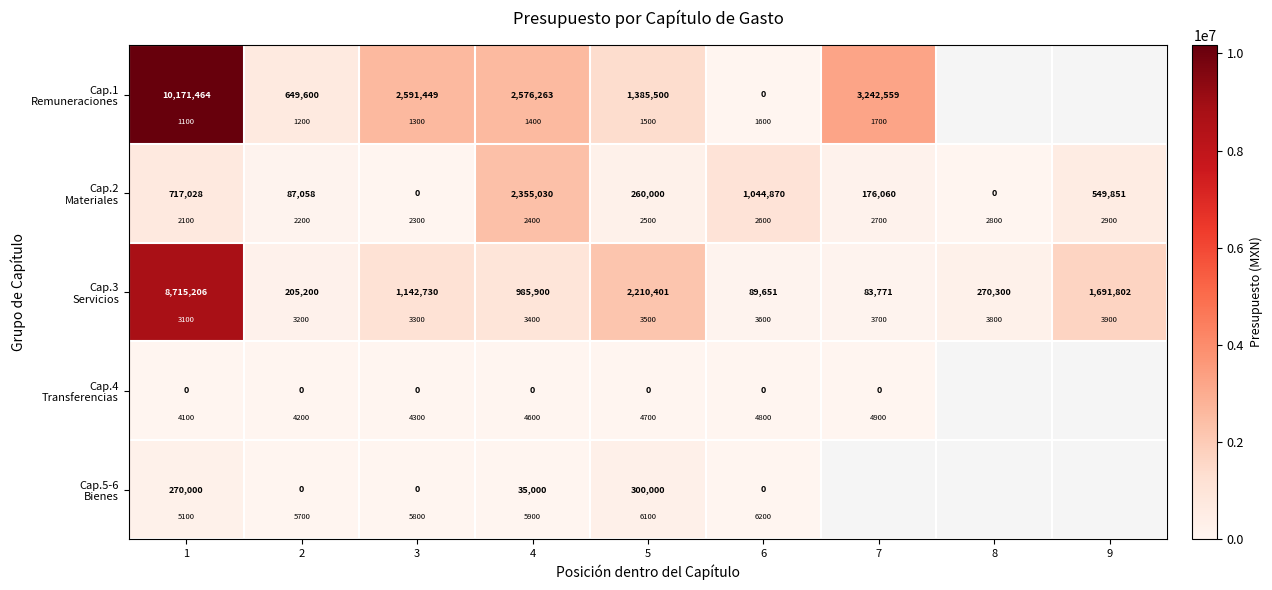

How many values in the Cap.2 Materiales series are below 260000?

4